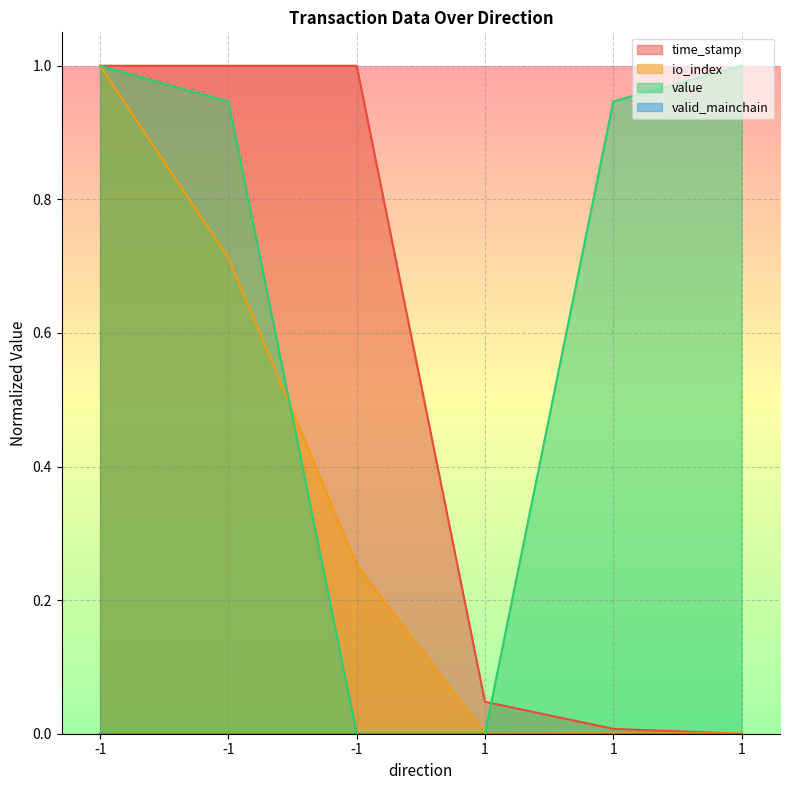

How many intersections are there between value and time_stamp?

1